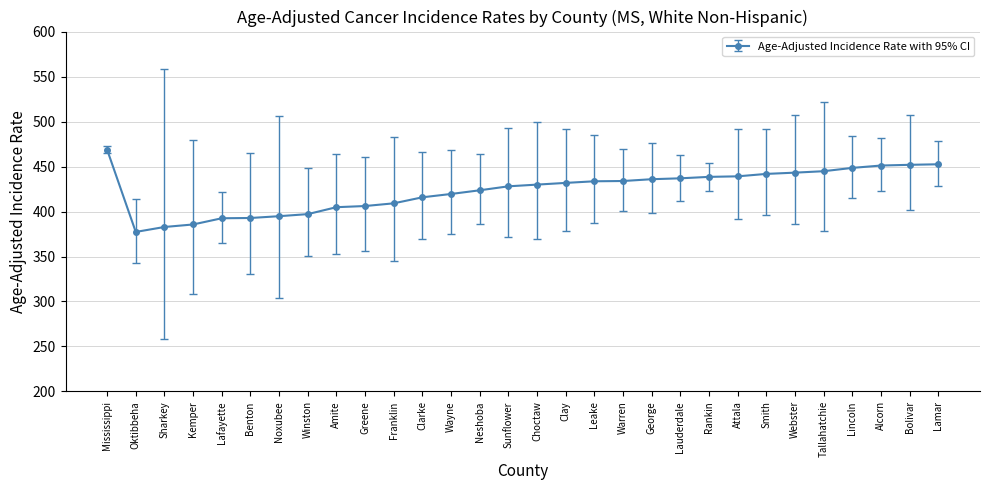

What is the value of the 12th point from the left?

415.8